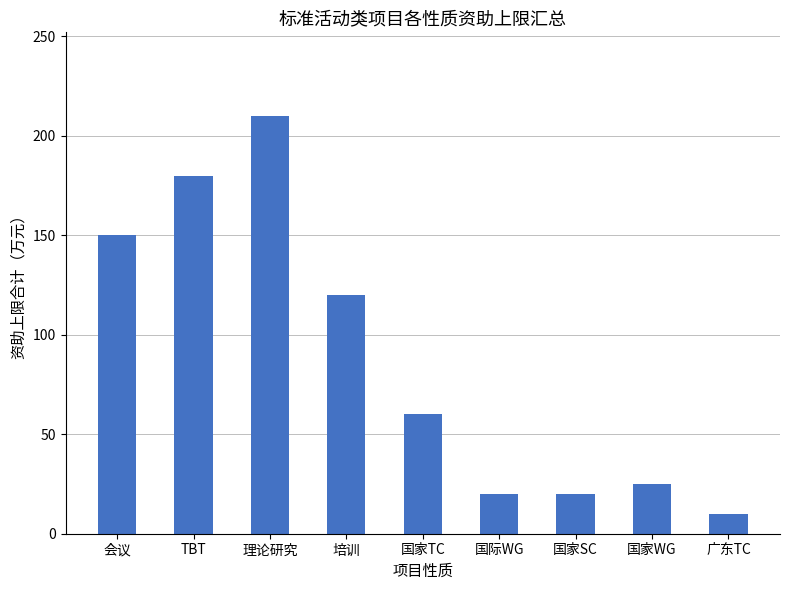

What is the greatest value displayed?

210